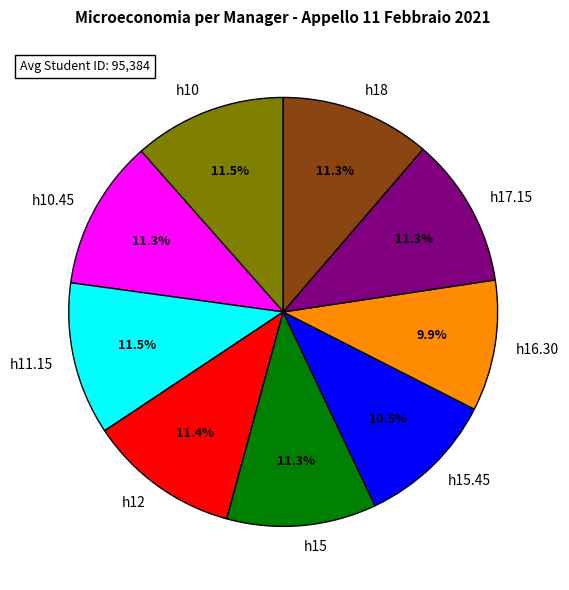

What portion of the pie excludes h17.15?

88.7%